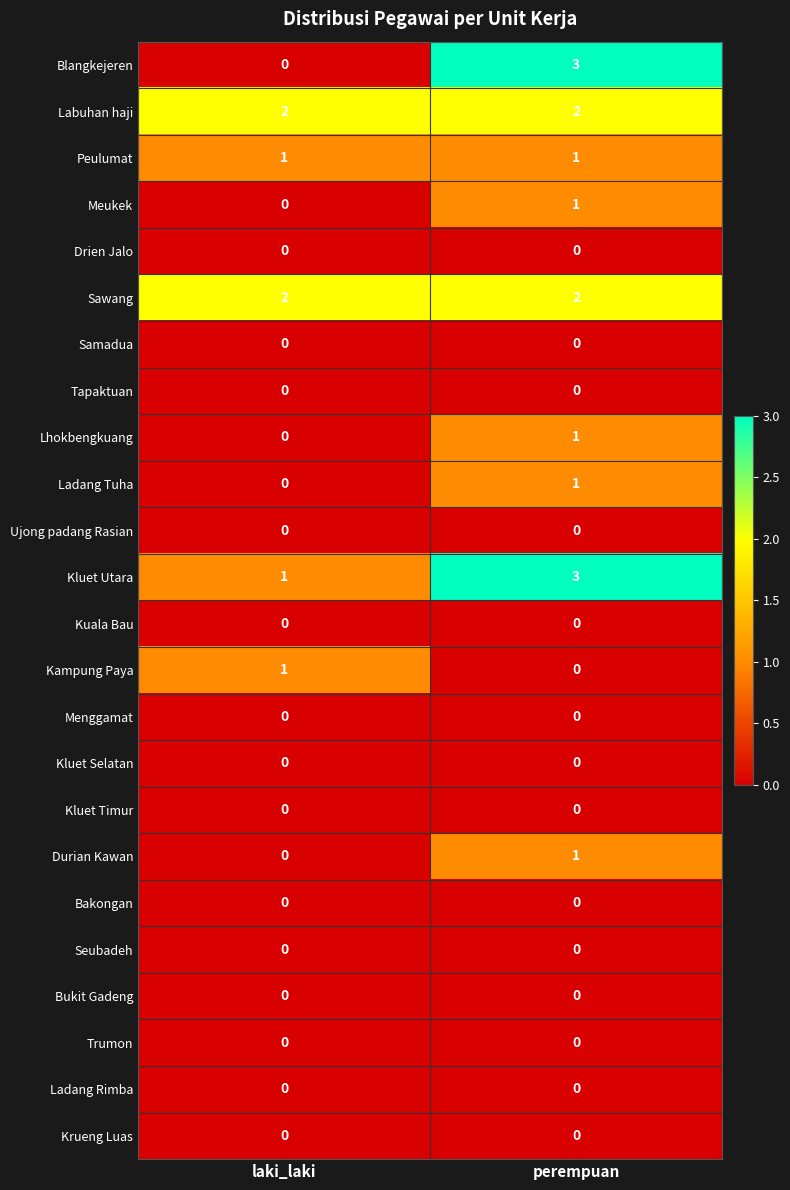

Which series has the largest range (max minus min)?

Blangkejeren